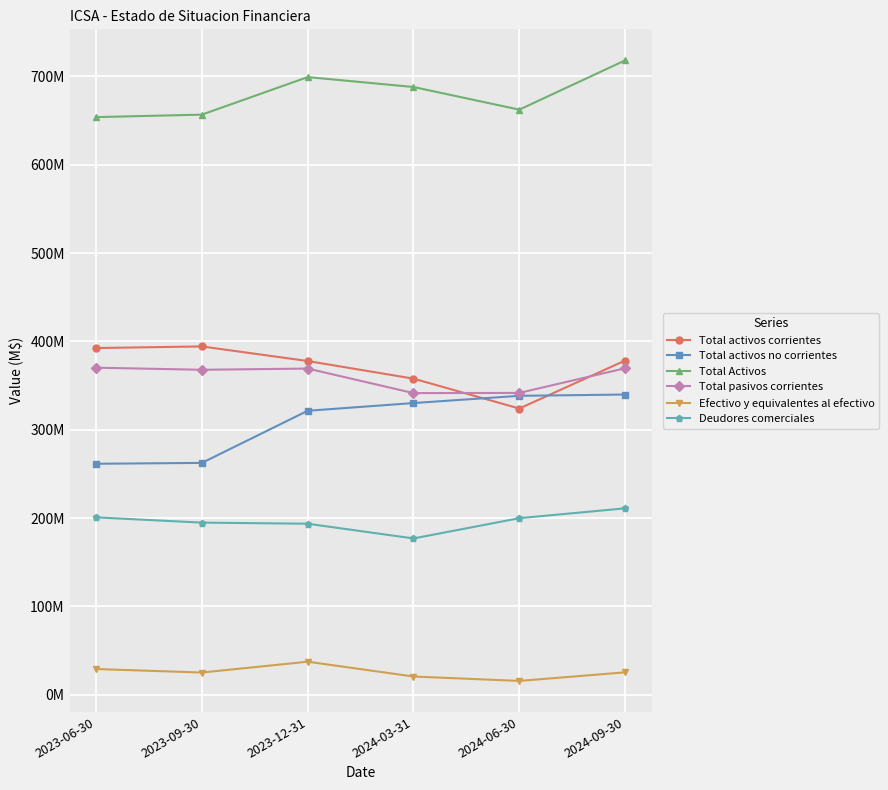

What are all the series names shown in the legend?

Total activos corrientes, Total activos no corrientes, Total Activos, Total pasivos corrientes, Efectivo y equivalentes al efectivo, Deudores comerciales